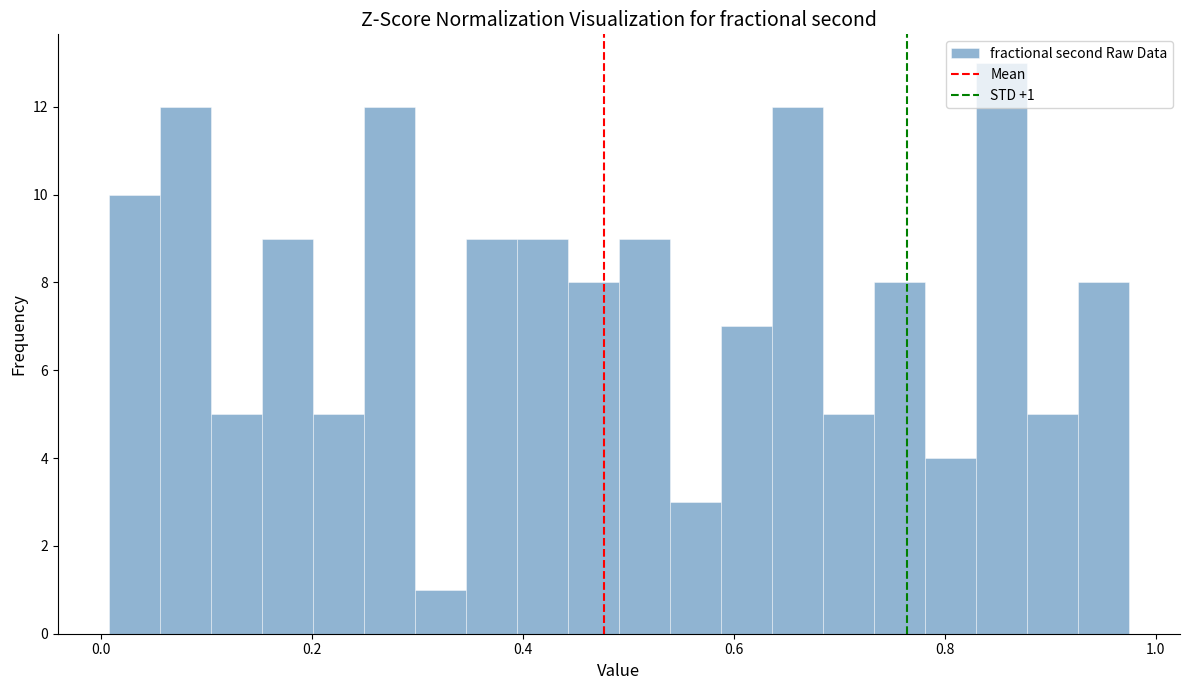

Around what value on the x-axis is the tallest bar? Give the approximate position of its centre, as read against the axis.

0.86